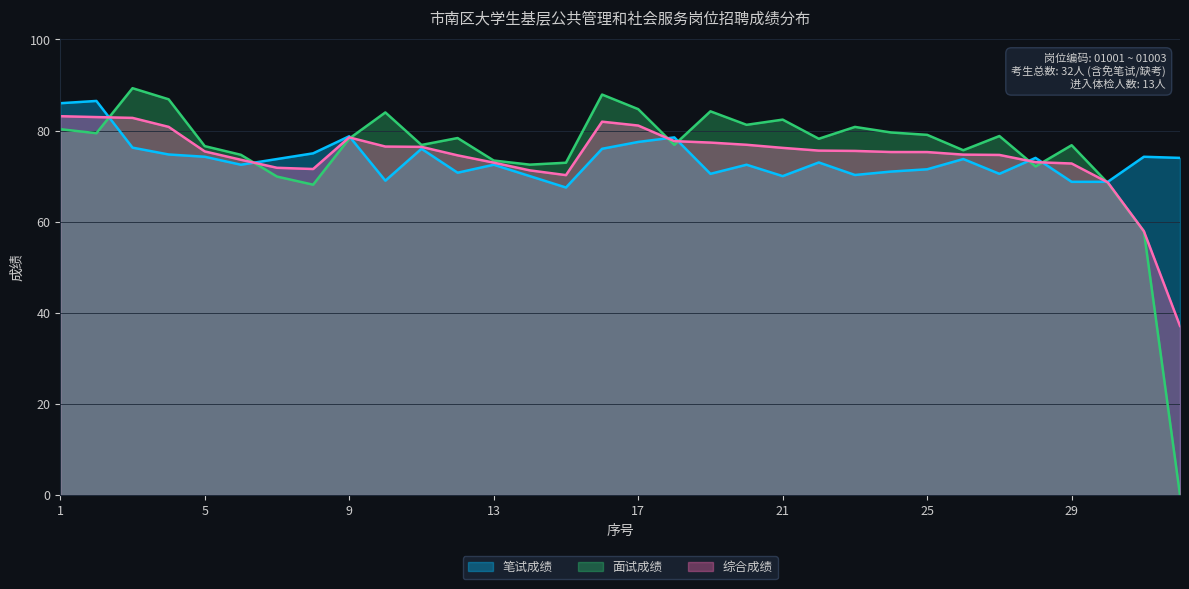

How many interior local peaks does the 面试成绩 series have?

9